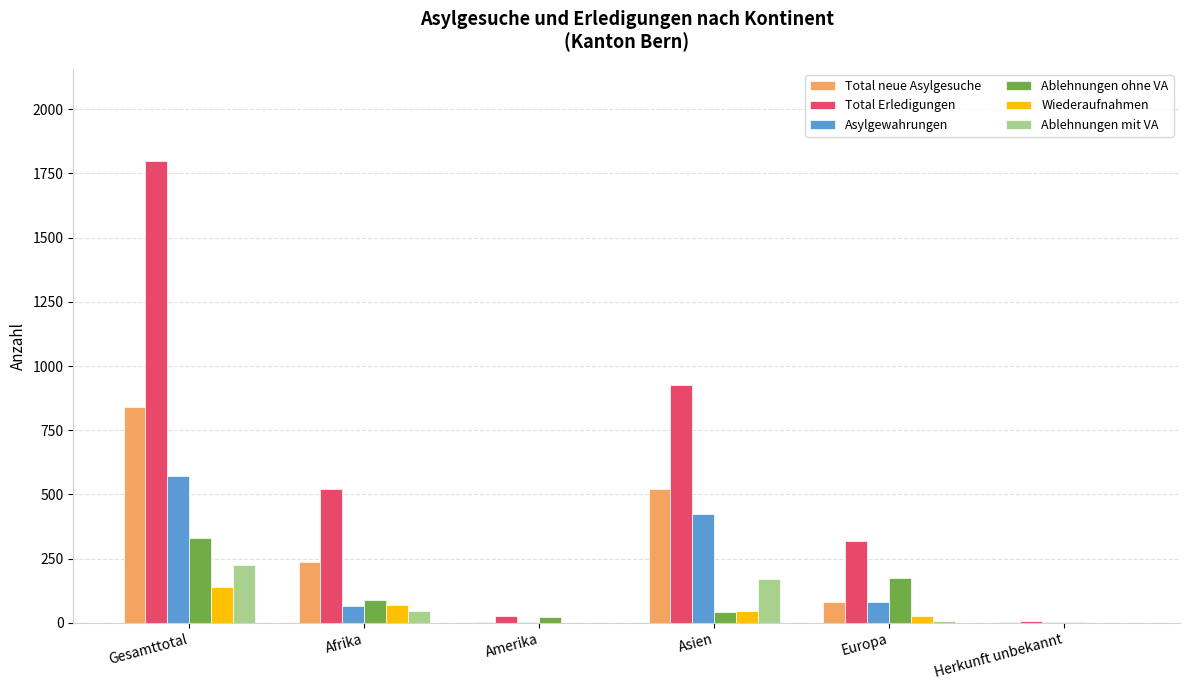

Which series changed the most between Amerika and Europa?

Total Erledigungen